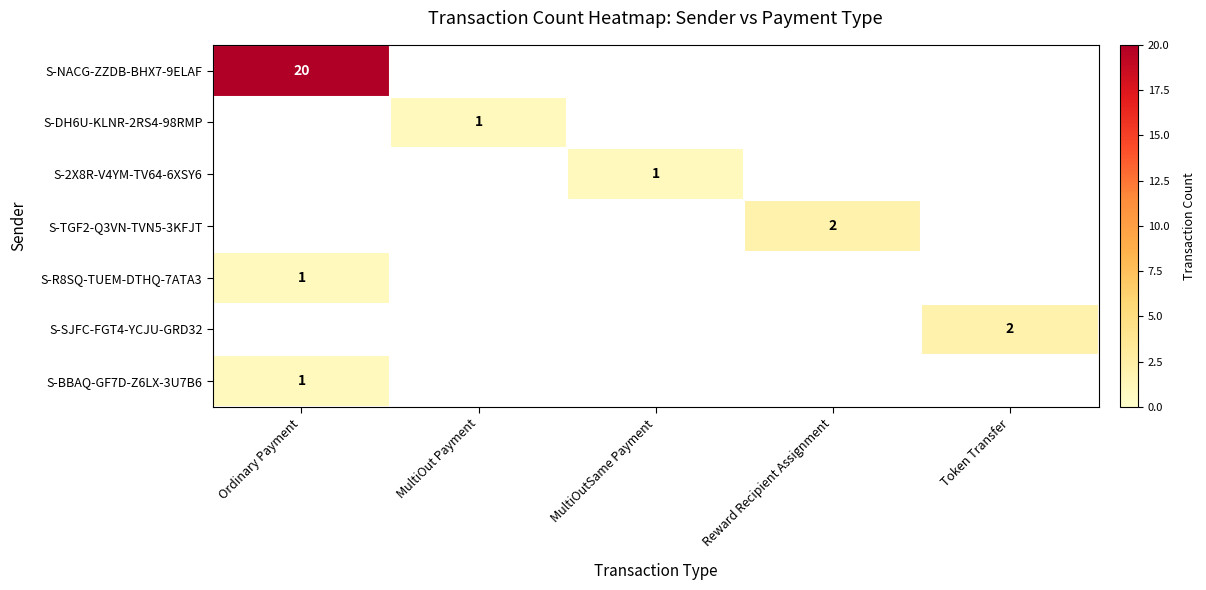

At which category does the chart reach its peak across all series?

Ordinary Payment